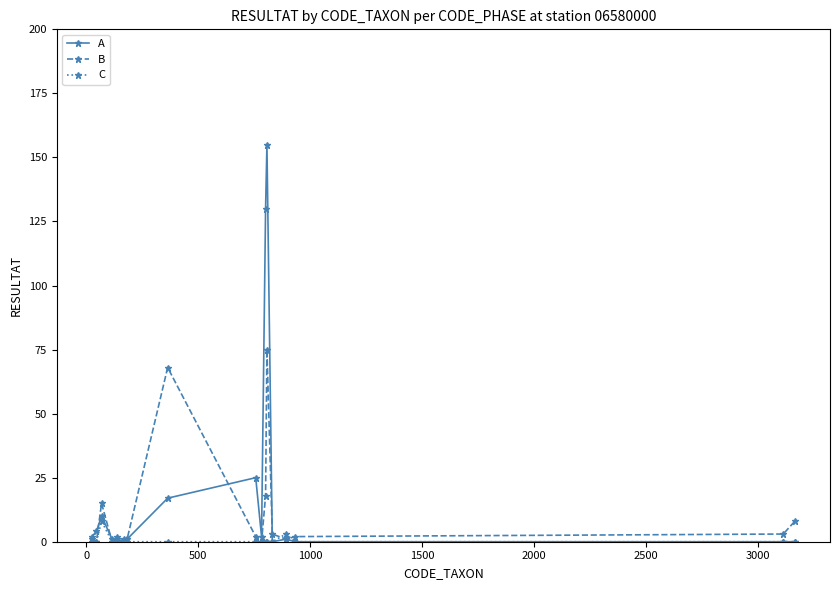

Which series has the largest total across all categories?

A